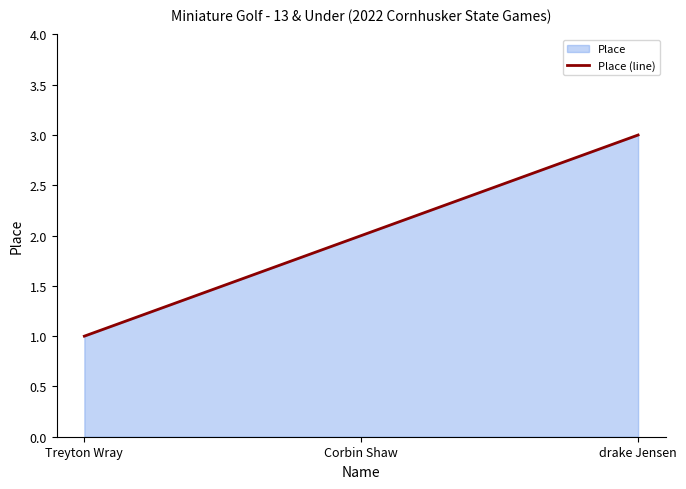

What is the label of the 3rd point from the right?

Treyton Wray